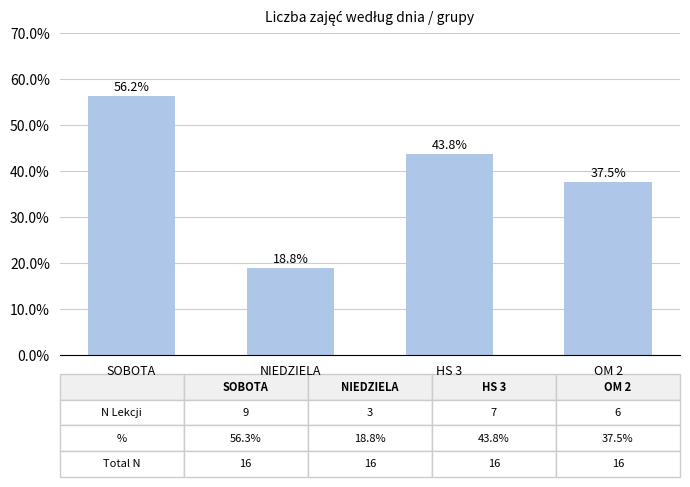

What is the sum of the values at NIEDZIELA and SOBOTA?

75.0